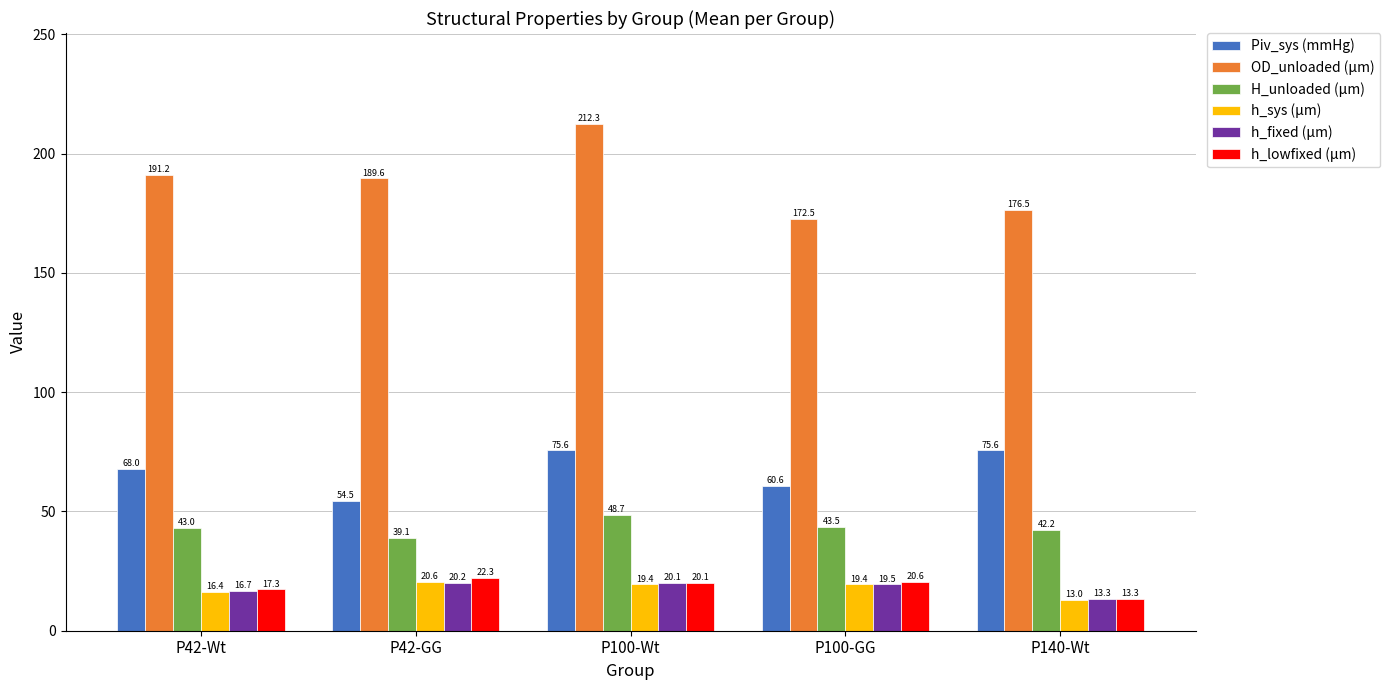

How many bars are there in total?

30